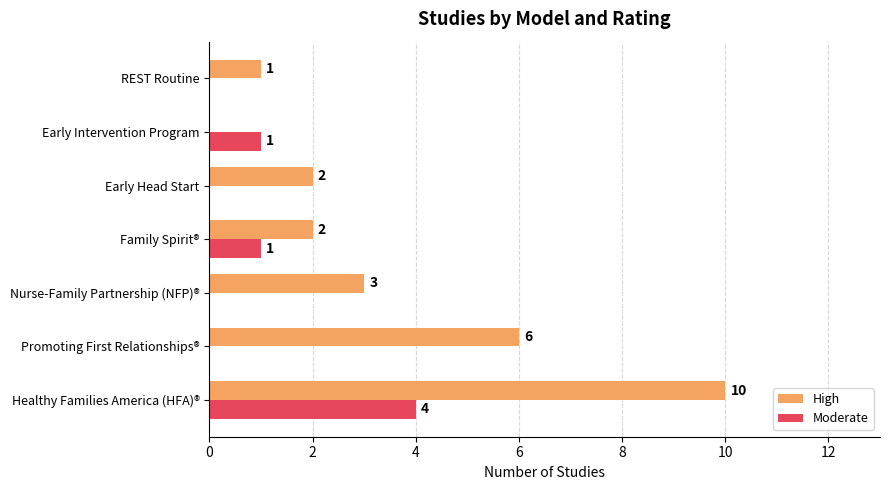

What is the sum of all High values?

24